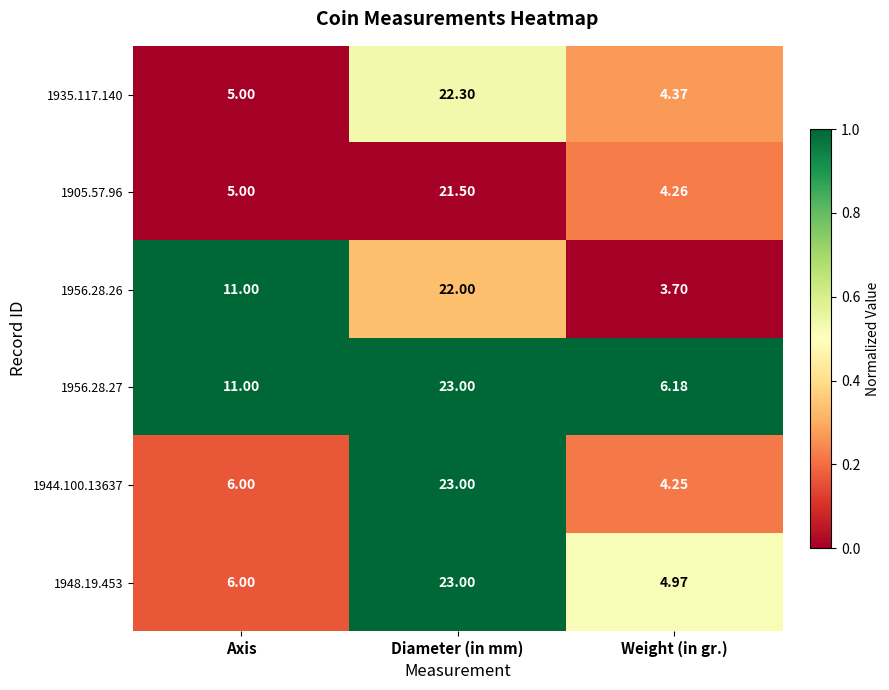

Is the value of 1956.28.27 at Weight (in gr.) greater than the value of 1956.28.26 at Axis?

No